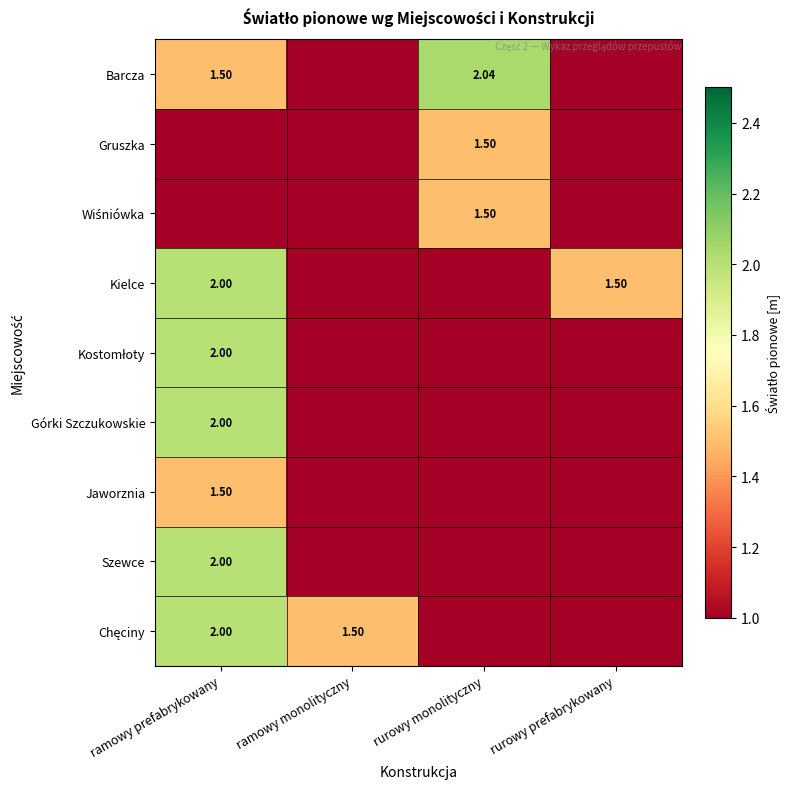

Which series has the largest range (max minus min)?

Barcza